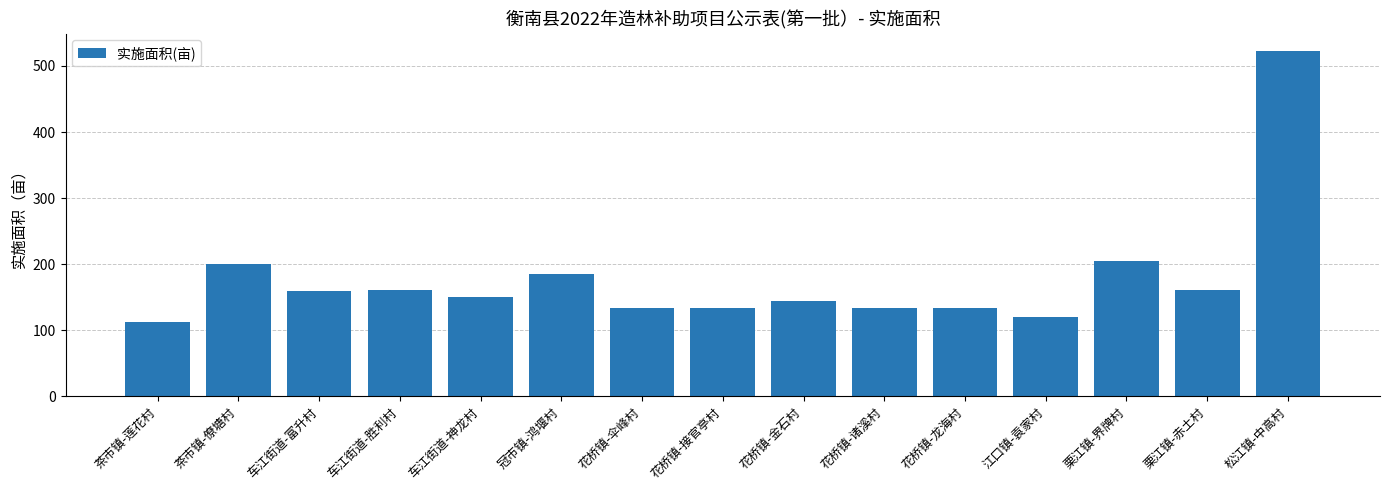

Which has a higher value, 花桥镇-金石村 or 松江镇-中高村?

松江镇-中高村